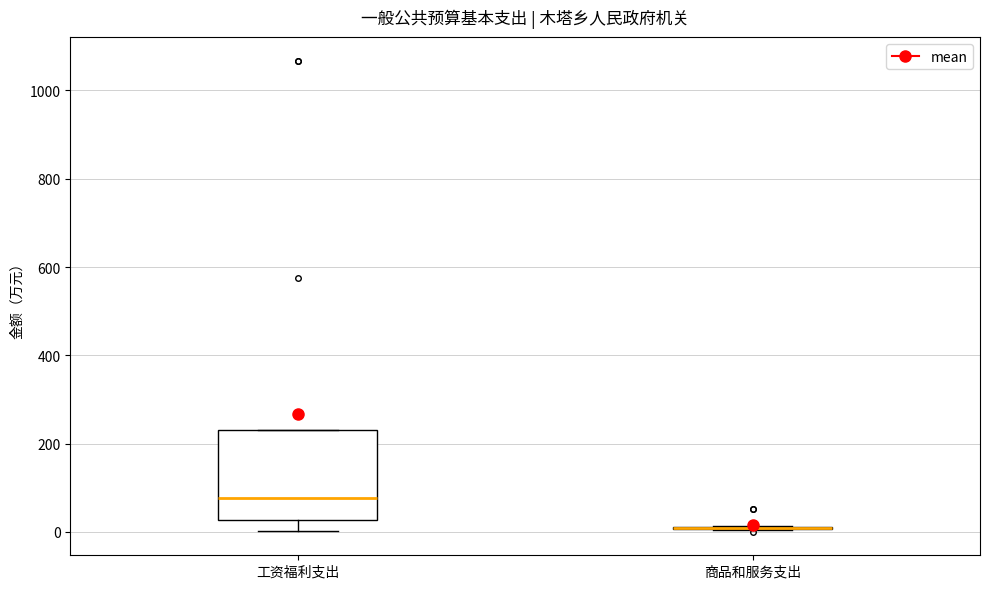

Reading left to right, transcribe this box plot: for each box, give where its median line is, the range the box spans, and where its two whiskers end, as read against the y-axis. The values are not printed on the chart, so give them approximately, as read against the axis.

工资福利支出: median 80, box 20 to 240, whiskers 0 to 240
商品和服务支出: box collapsed to a line at 0, whiskers 0 to 20